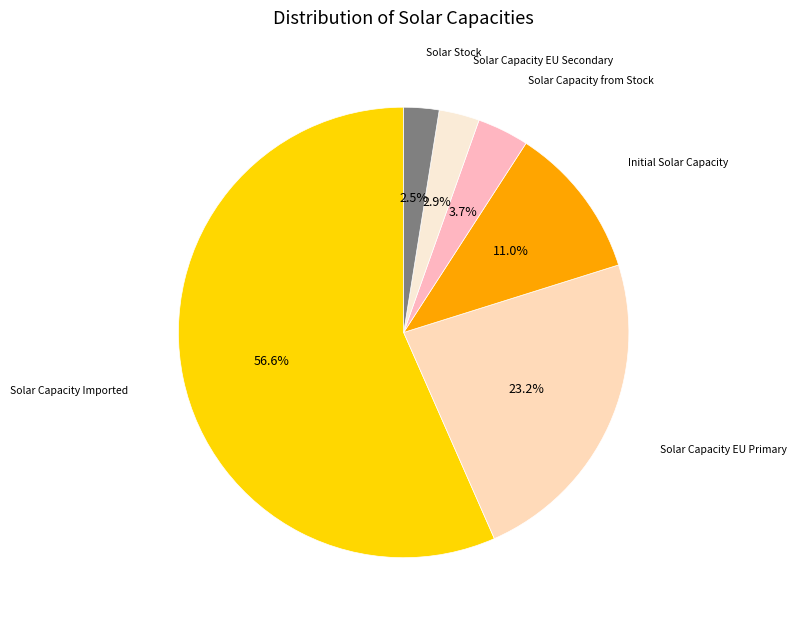

How many segments does this pie chart have?

6